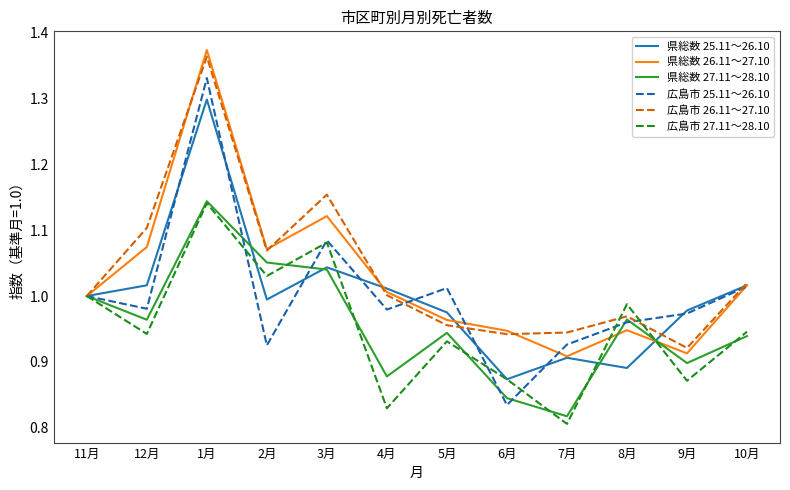

Between 7月 and 10月, which series saw the biggest shift?

広島市 27.11～28.10